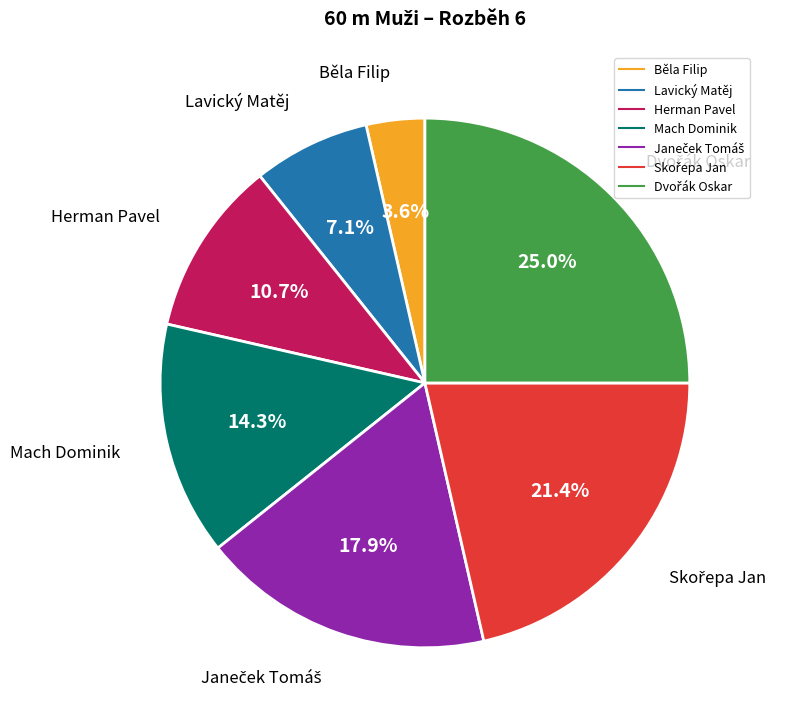

Count the number of slices in the pie.

7